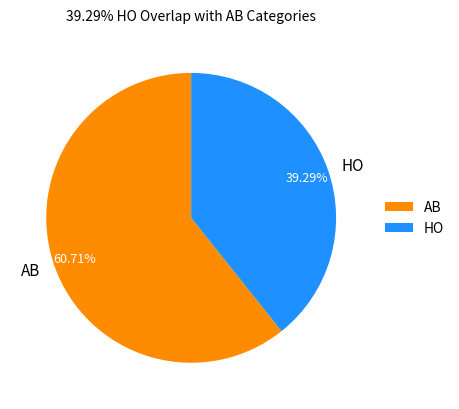

What is the largest slice in the pie chart?

AB